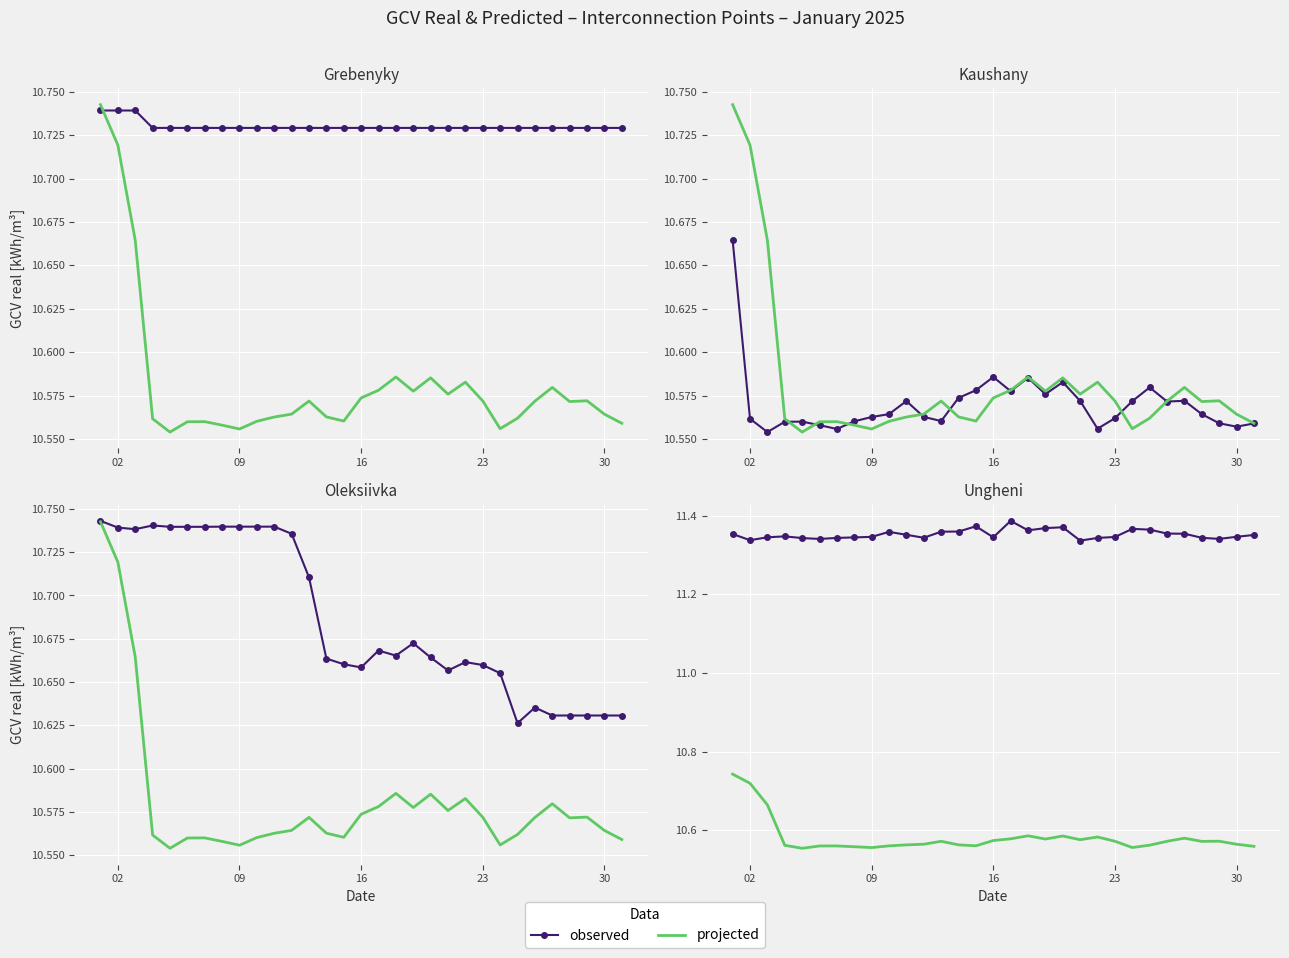

Is it true that projected equals 14.7 at 9?

False